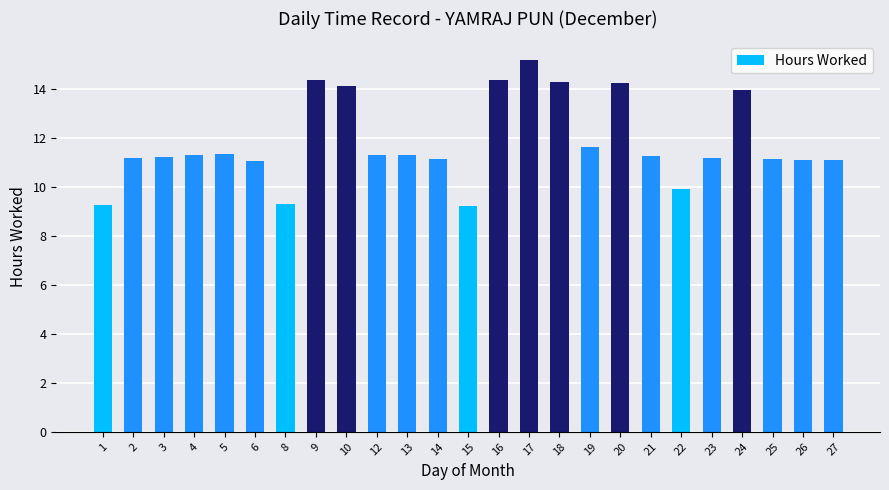

What is the difference between the maximum and second lowest values?

5.9